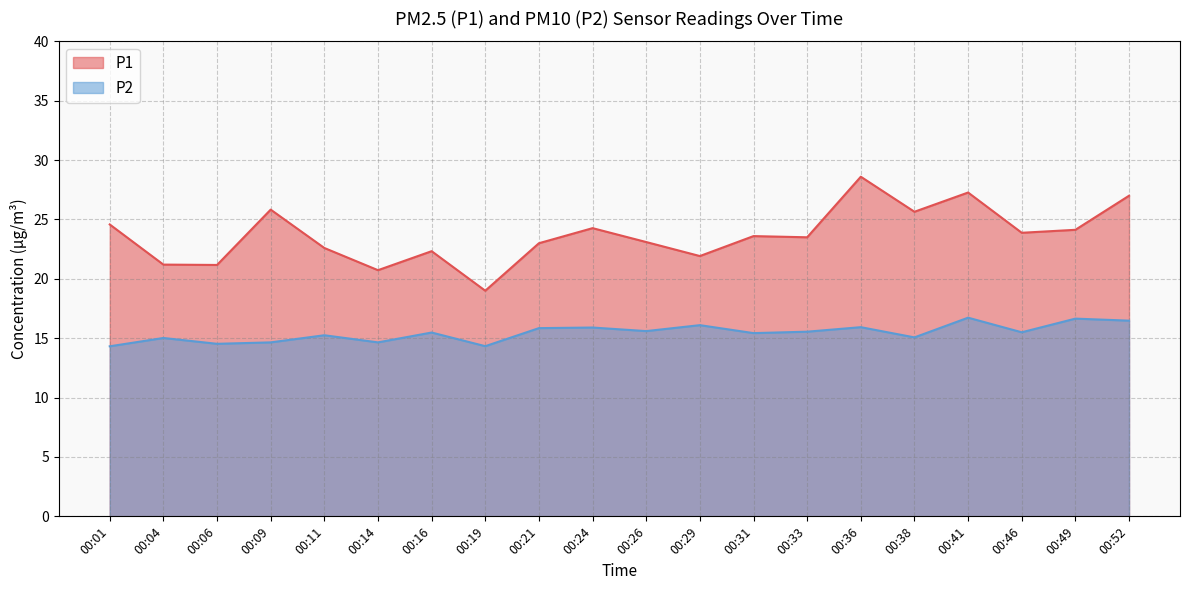

What is the spread (max minus min) of values at 00:49?

7.5